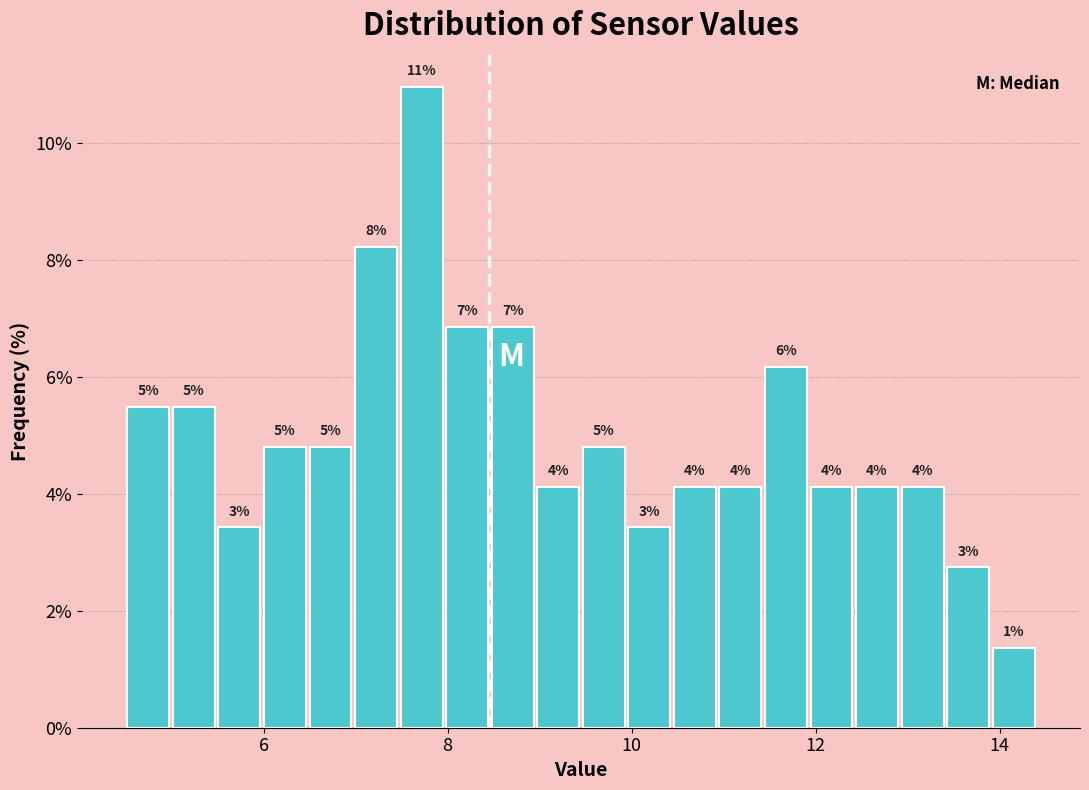

Around what value on the x-axis is the tallest bar? Give the approximate position of its centre, as read against the axis.

7.8